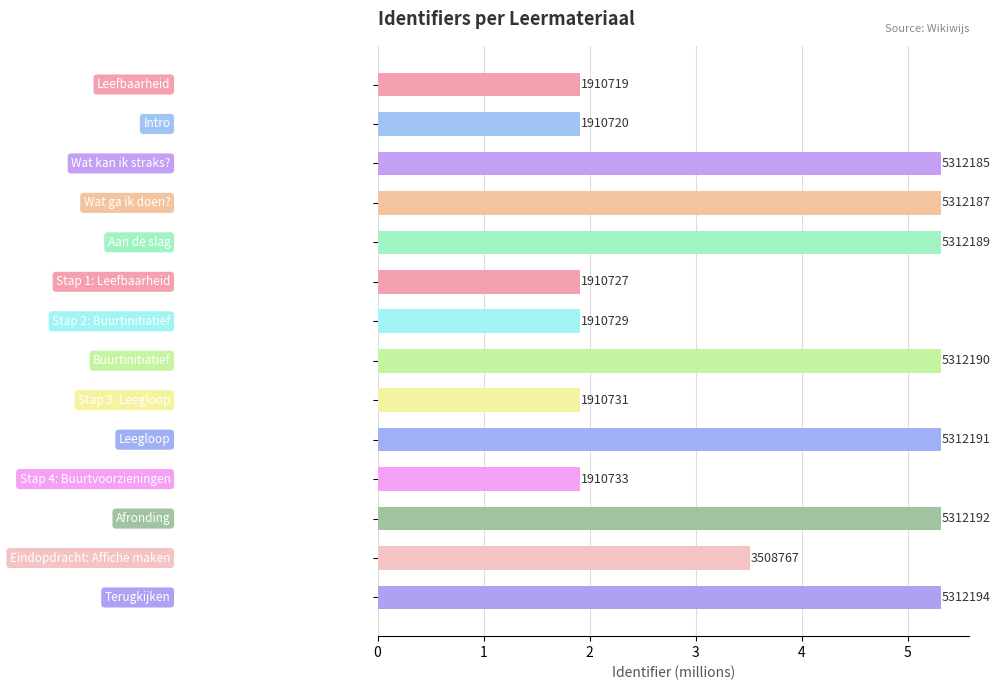

Does the chart contain any negative values?

No